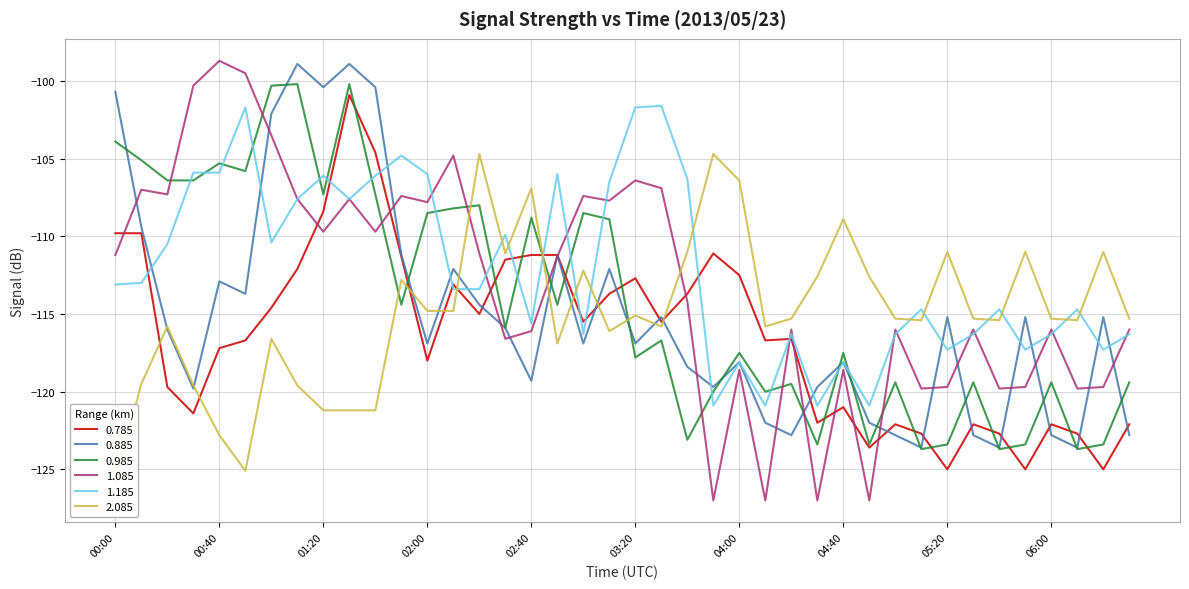

What position from the left is 05:50?

36